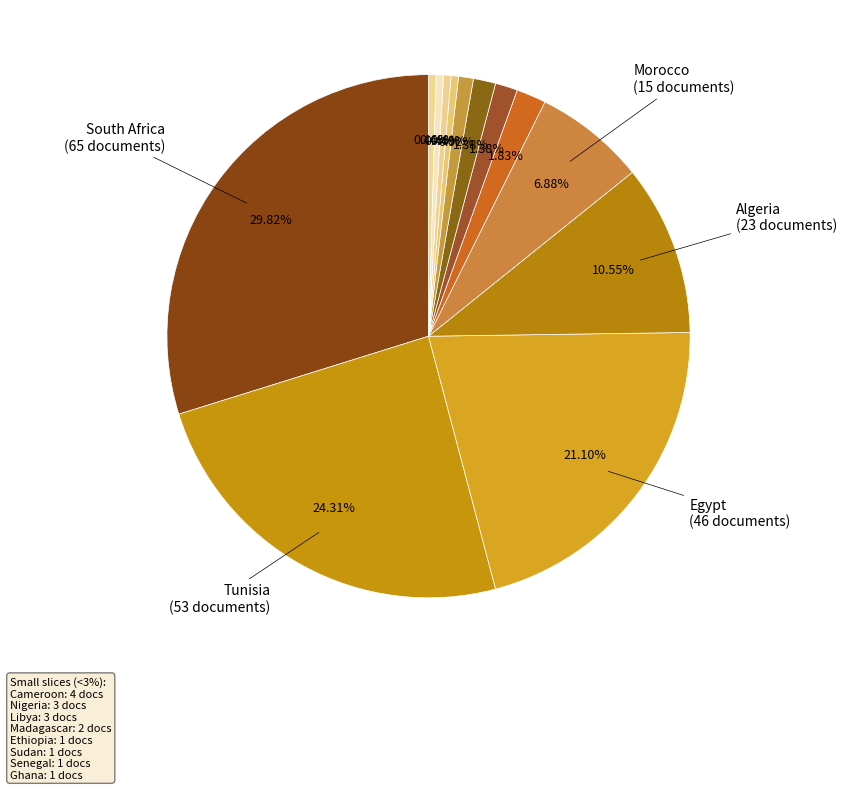

To the nearest percent, what is the difference between the Egypt and Libya slice percentages?

20%